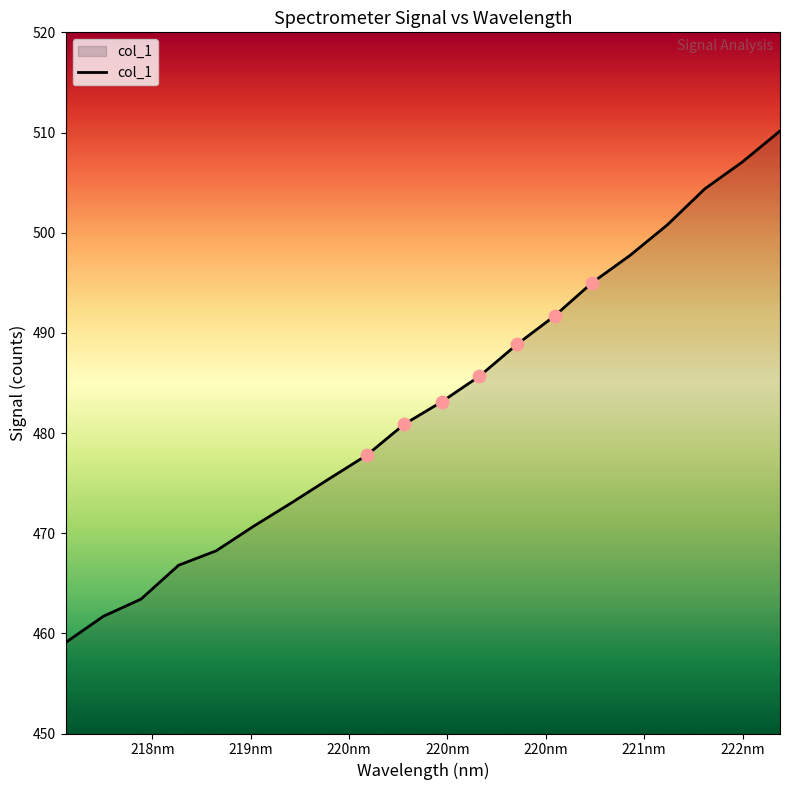

What is the greatest value displayed?

510.2